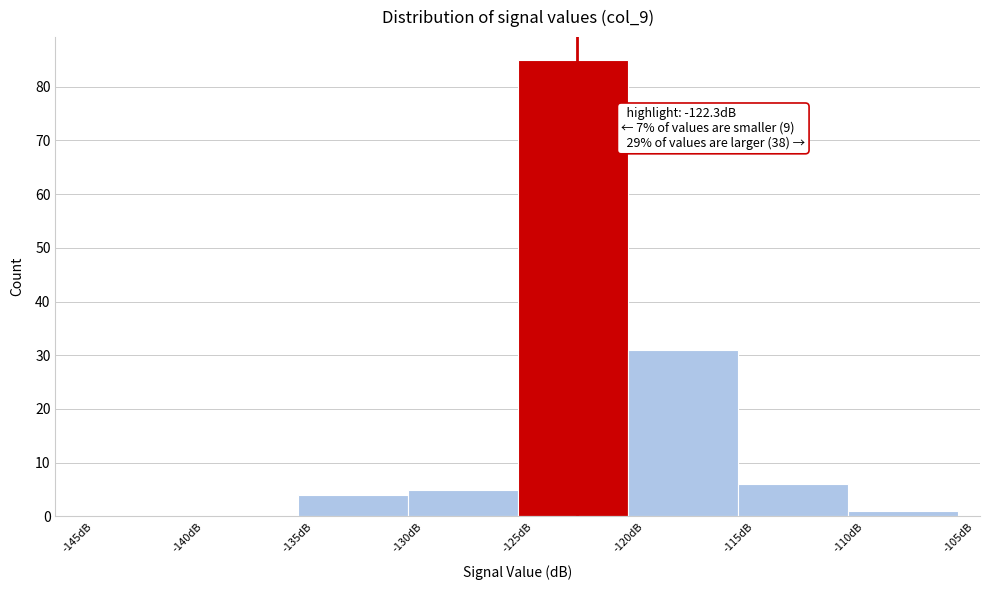

Which range on the x-axis has the tallest bar?

-125 to -120